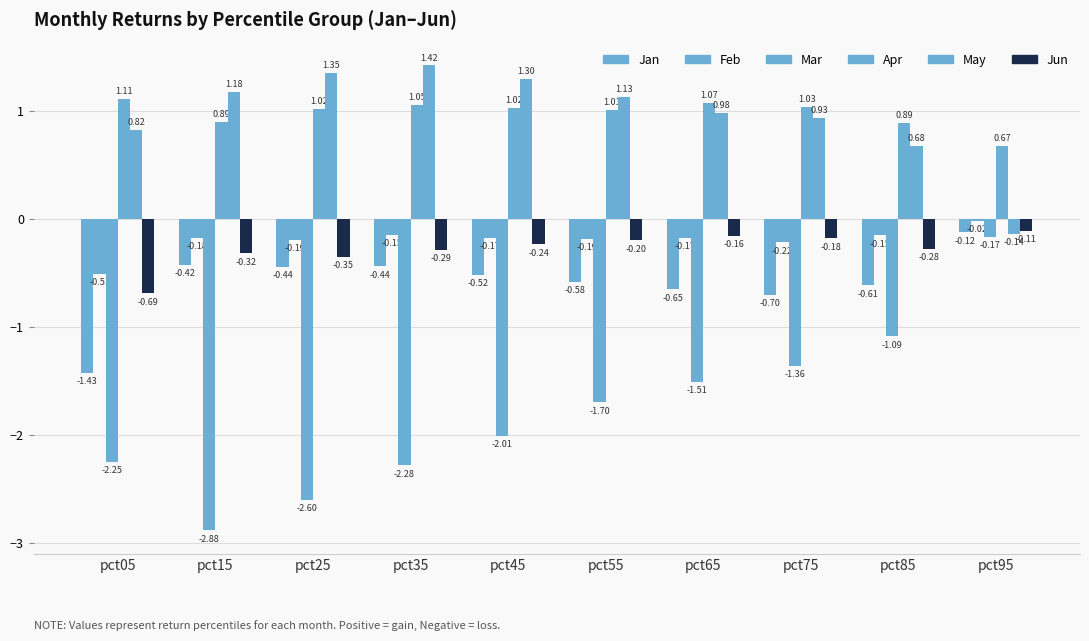

What is the difference between the Jun values at pct55 and pct15?

0.1